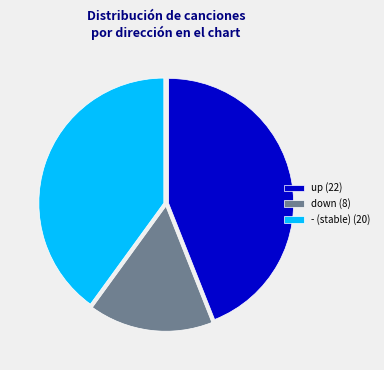

Is the sum of - and up greater than half?

Yes